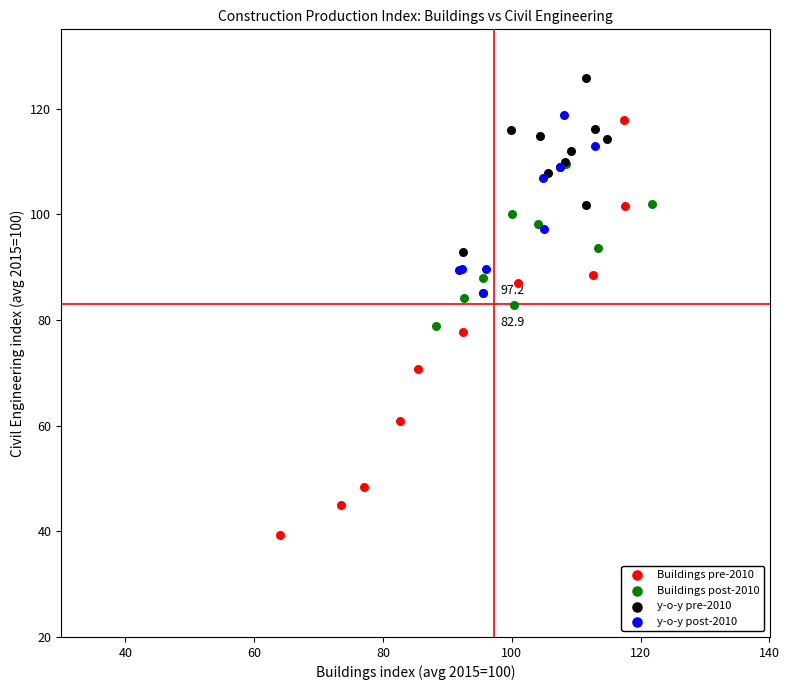

Which series has the widest spread of Y values?

Buildings pre-2010